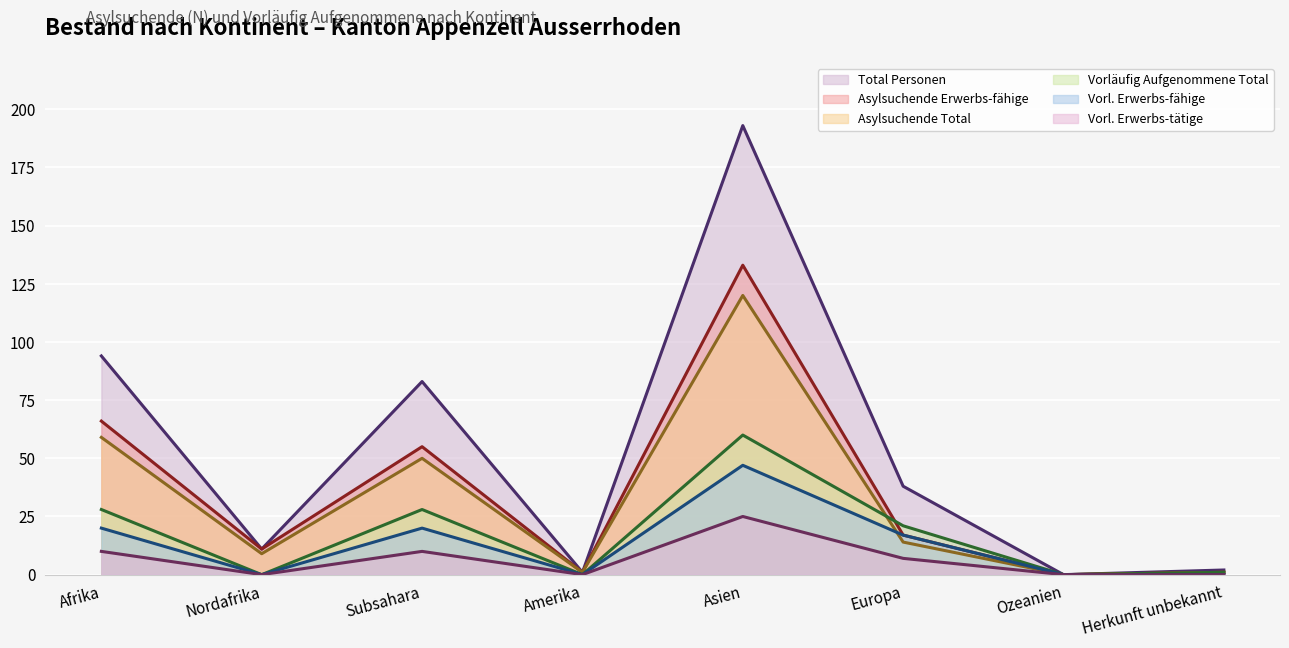

At how many categories does at least one series exceed 50?

3